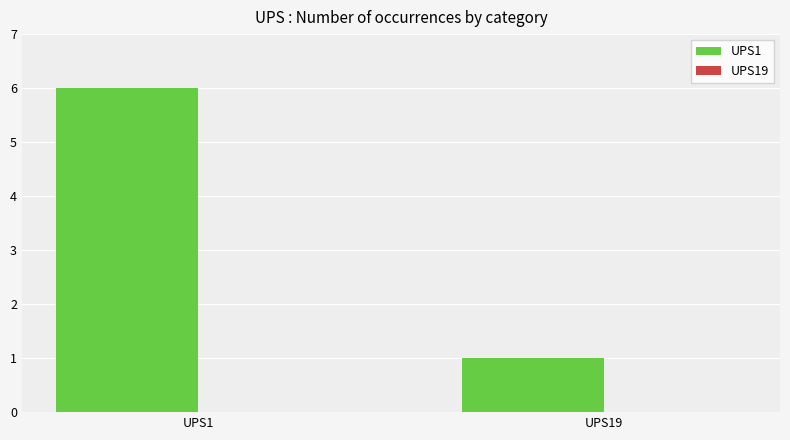

At which label is the value closest to 3?

UPS19